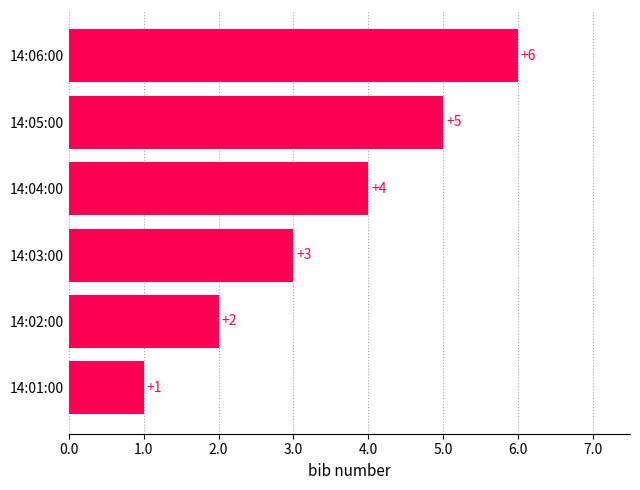

Are the bars grouped side by side (vs. stacked)?

No